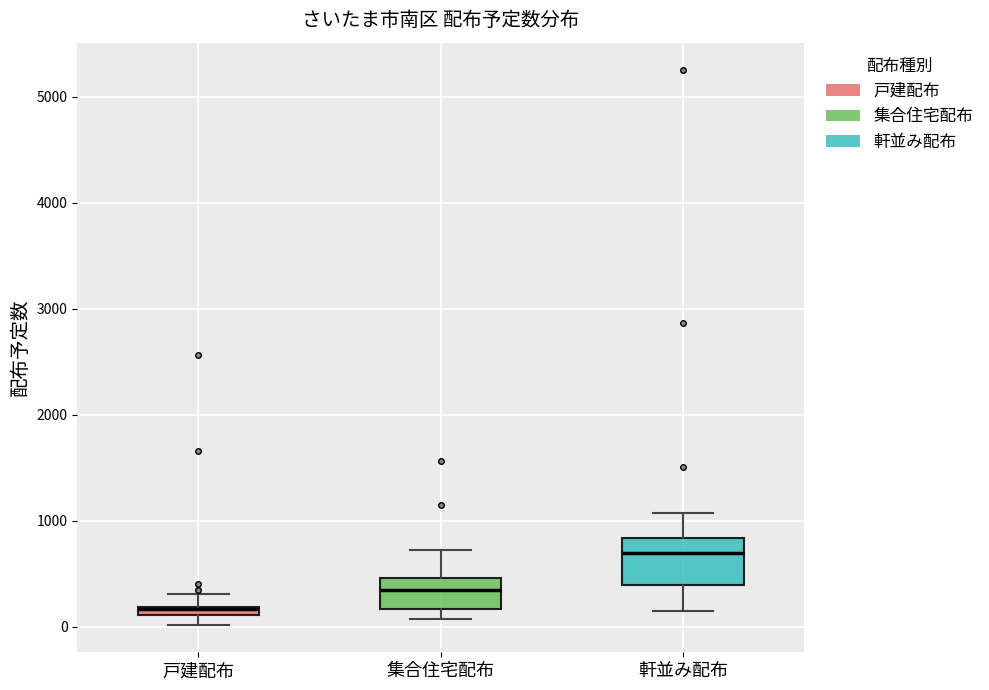

Which box is the tallest, from its lower edge to its upper edge?

軒並み配布